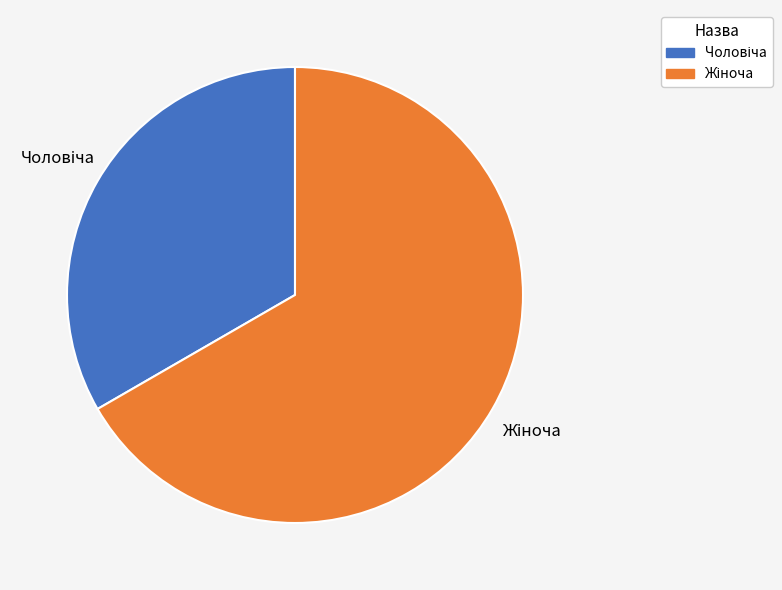

Does any single category account for the majority?

Yes